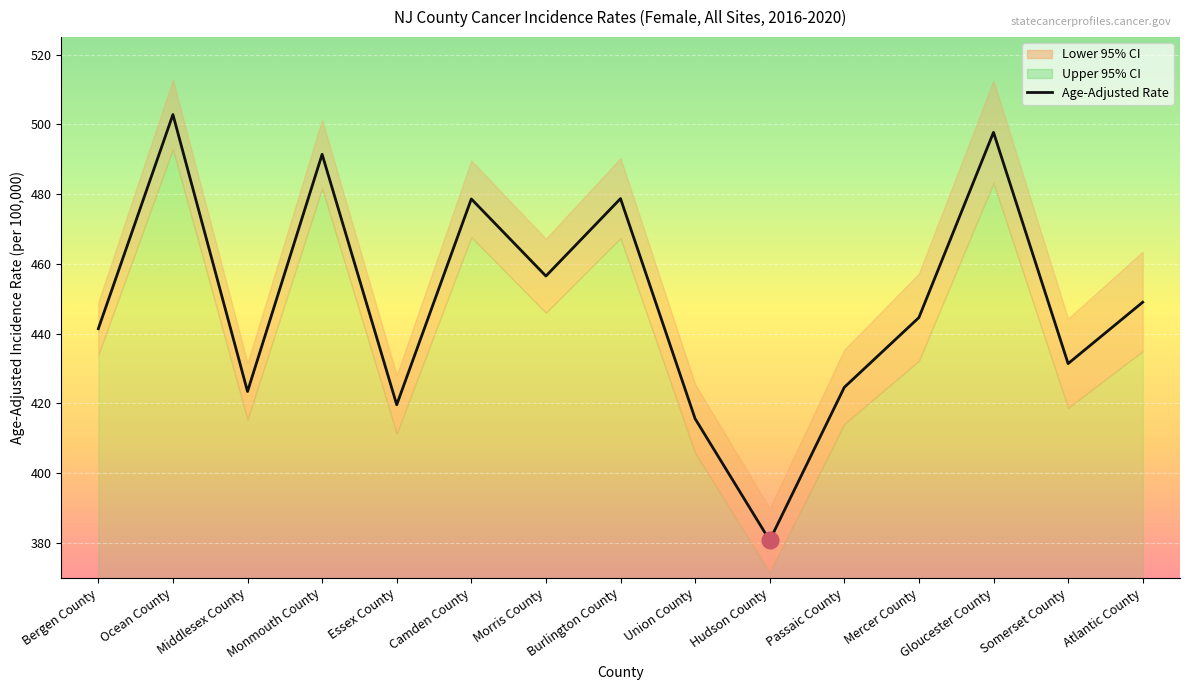

Between Union County and Somerset County, which is larger?

Somerset County